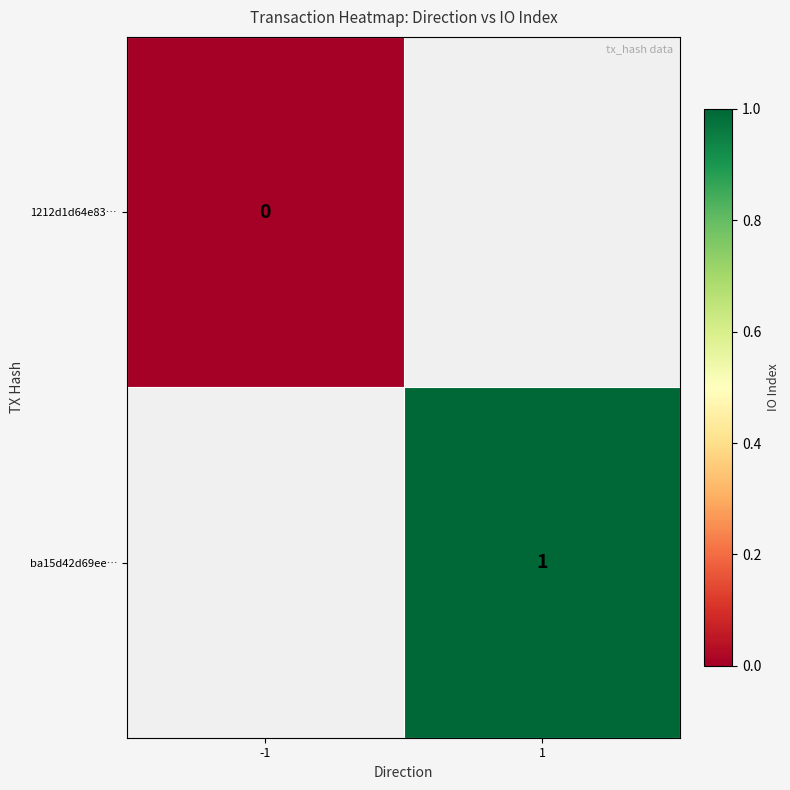

The ba15d42d69ee… series shows 1 at 1. True or false?

True